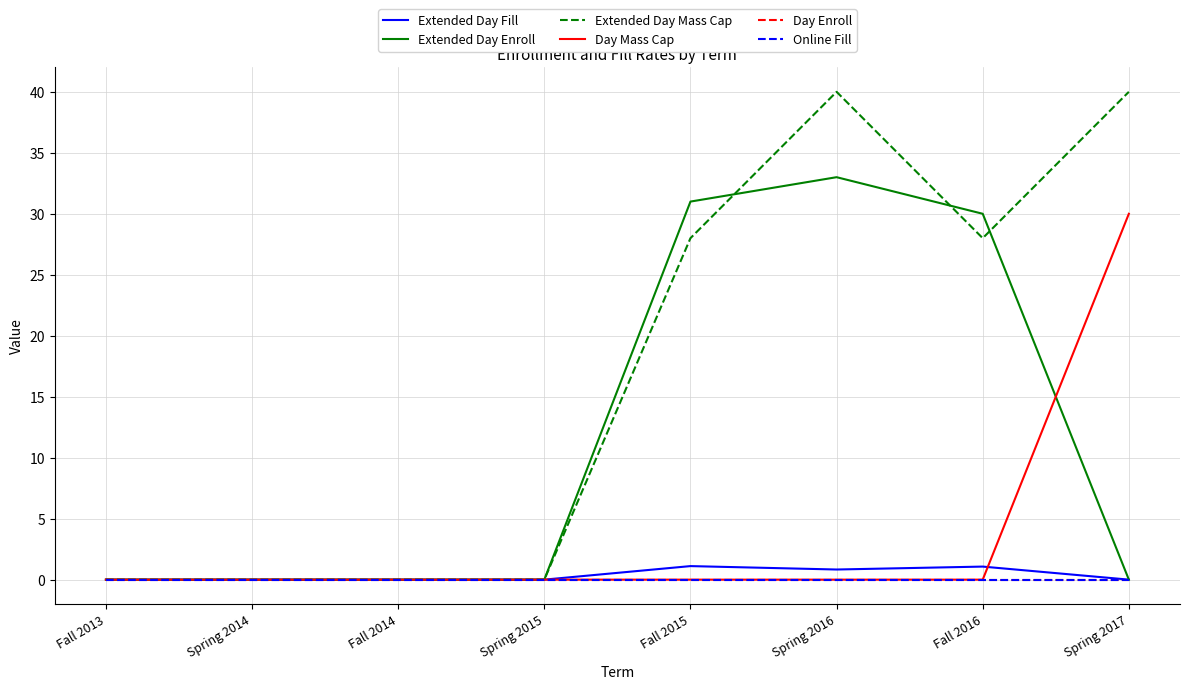

Is this an area chart (filled region under the line)?

No